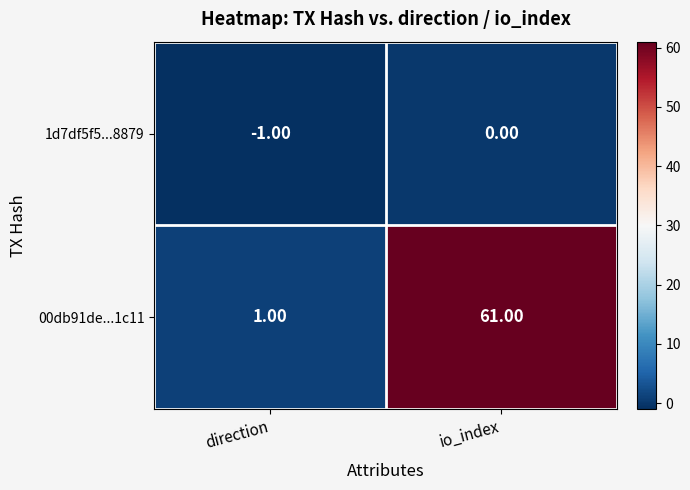

Which label corresponds to the smallest value in the chart?

direction